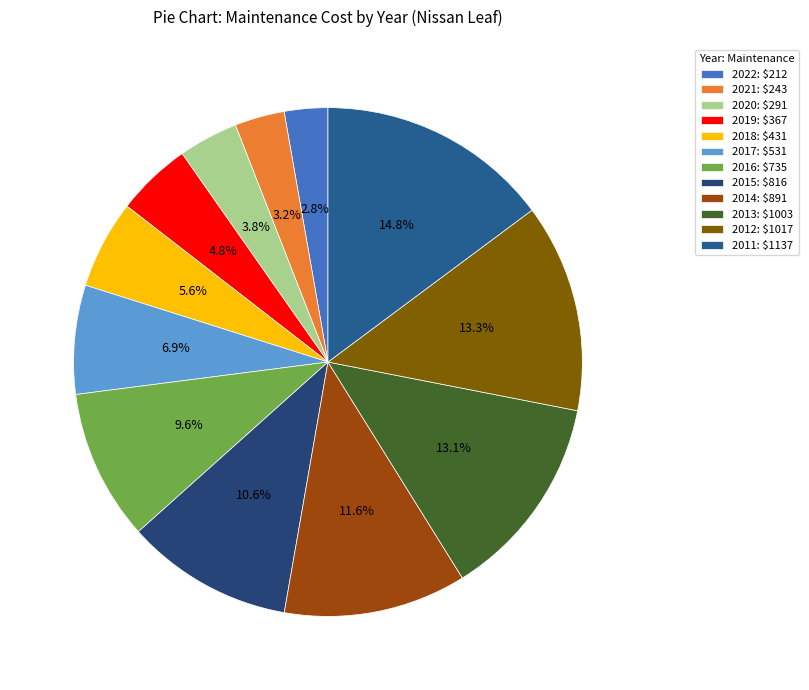

To the nearest percent, what portion does 2017 represent?

7%